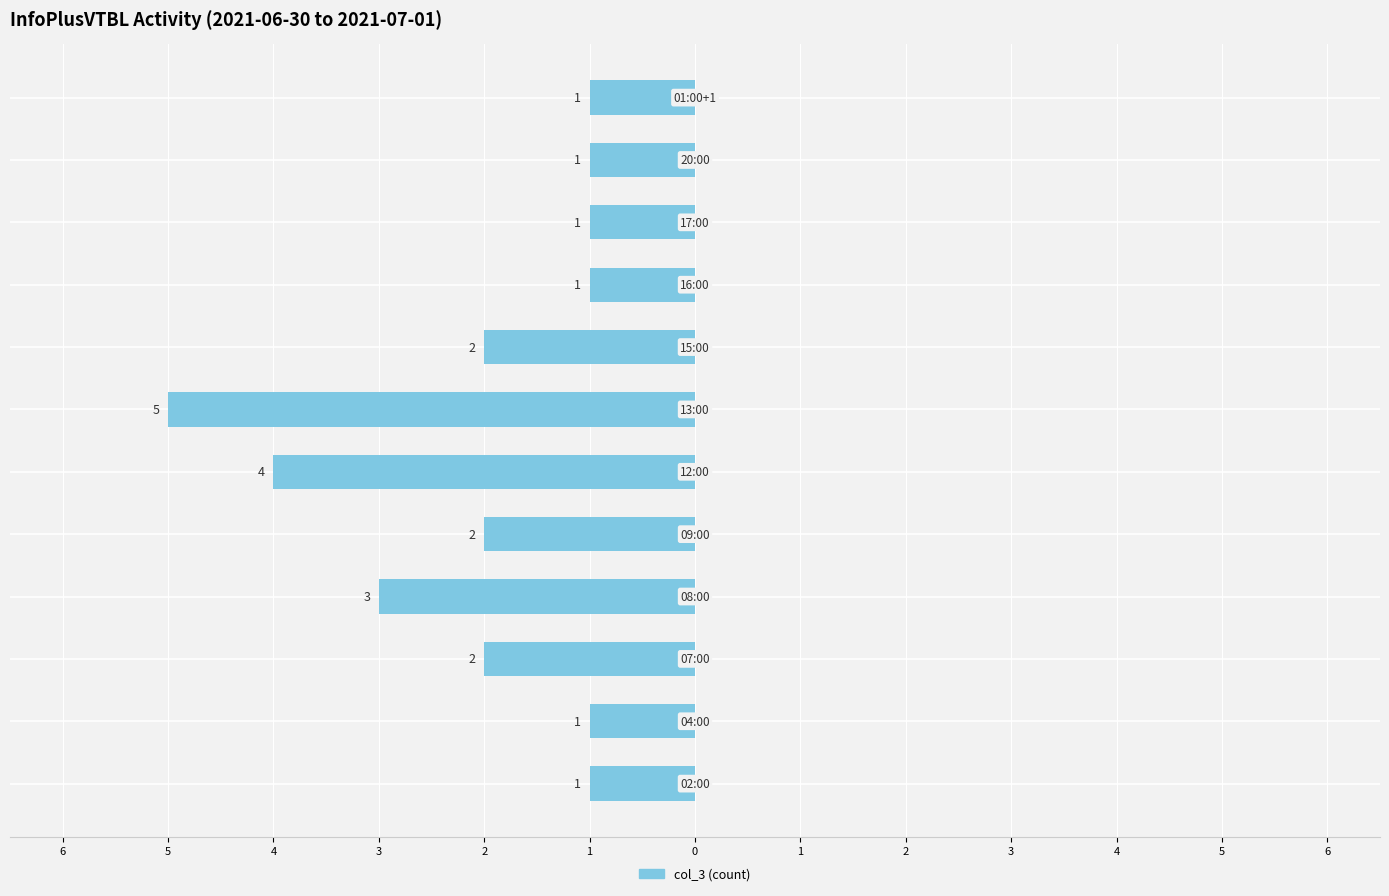

Are the bars horizontal?

Yes